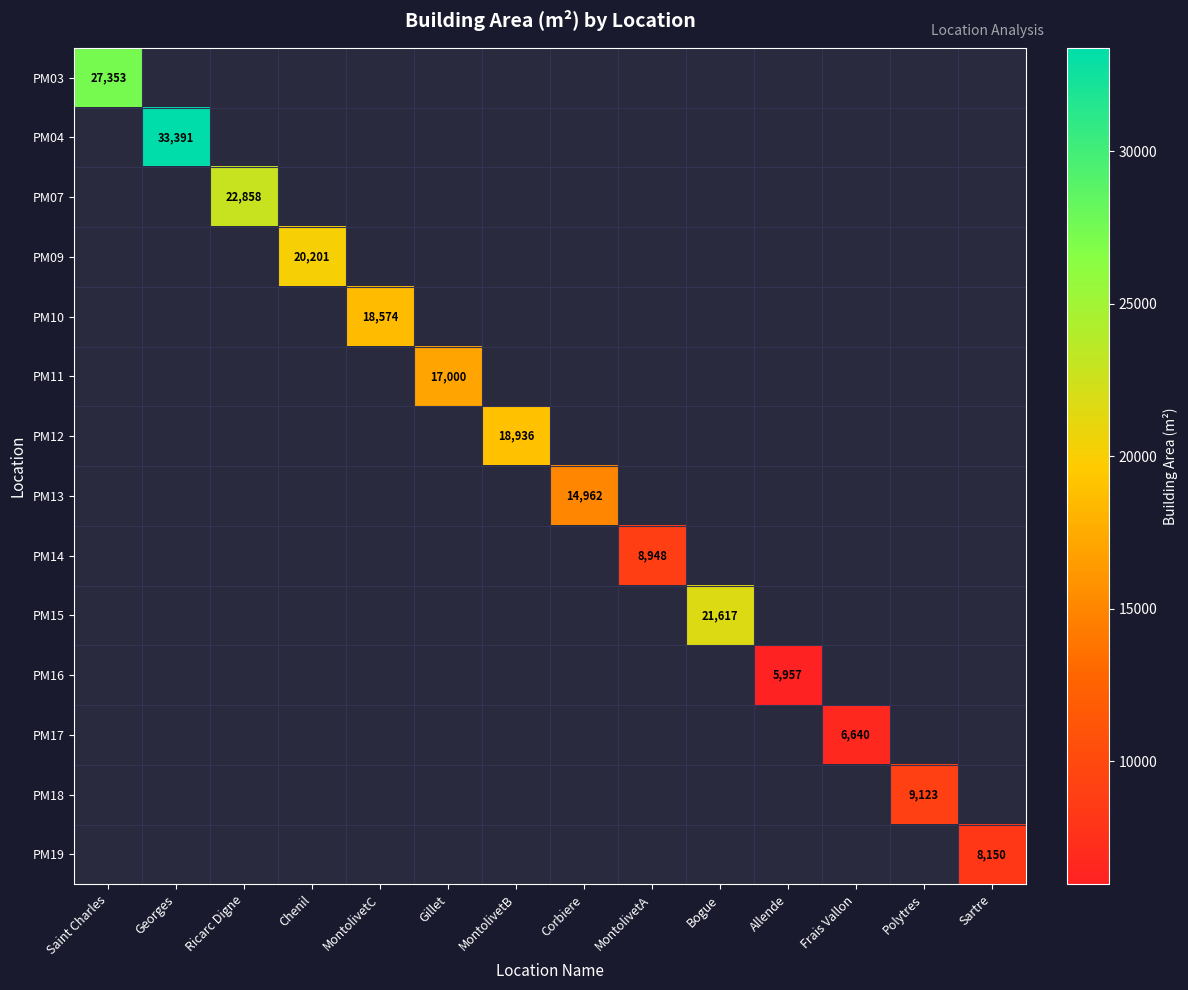

True or false: PM07 has a value of 22858 at Ricarc Digne.

True